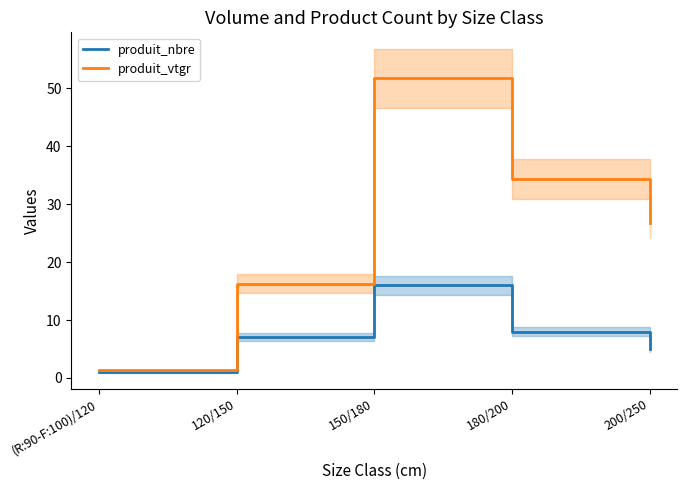

True or false: produit_vtgr has more than 1 points higher than both neighbors.

False